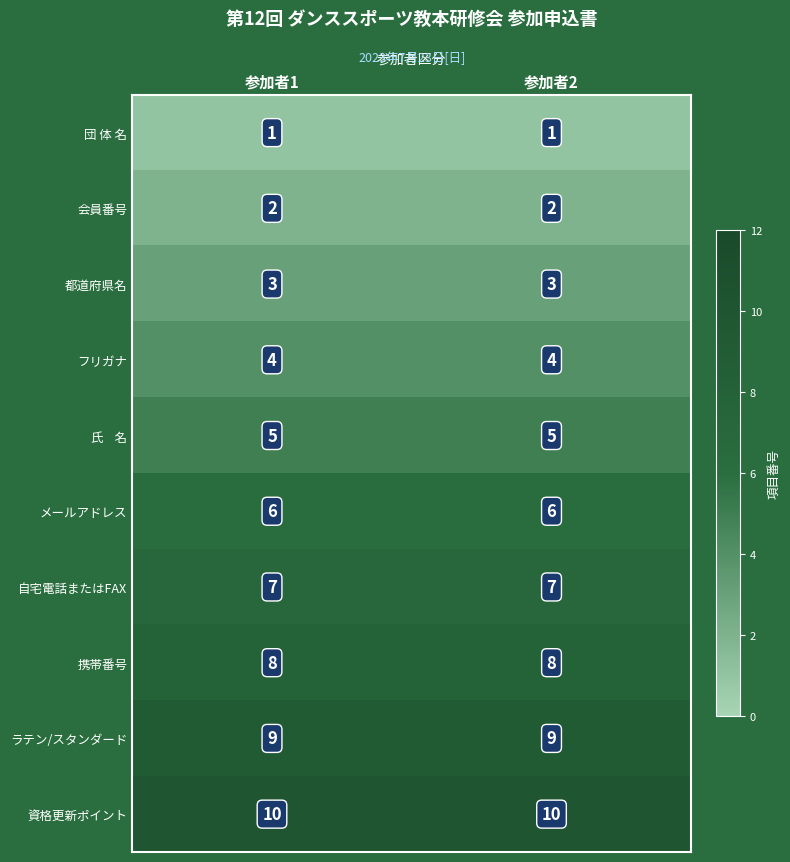

What value does the フリガナ series have at 参加者2?

4